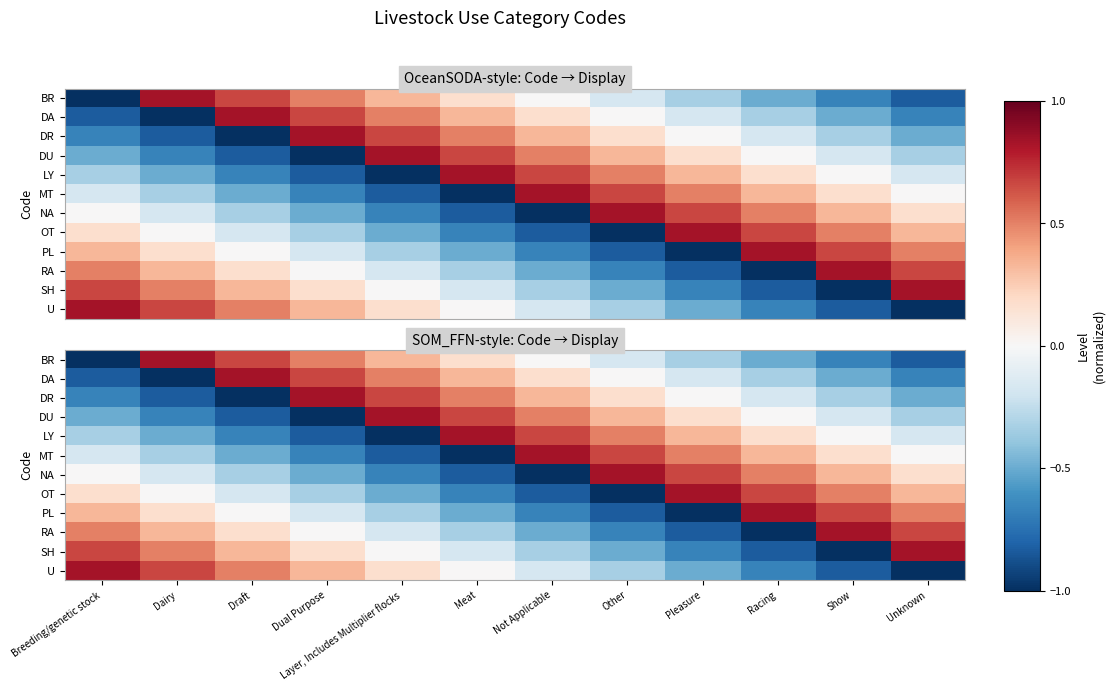

Is it true that LY equals 0.5 at Other?

True